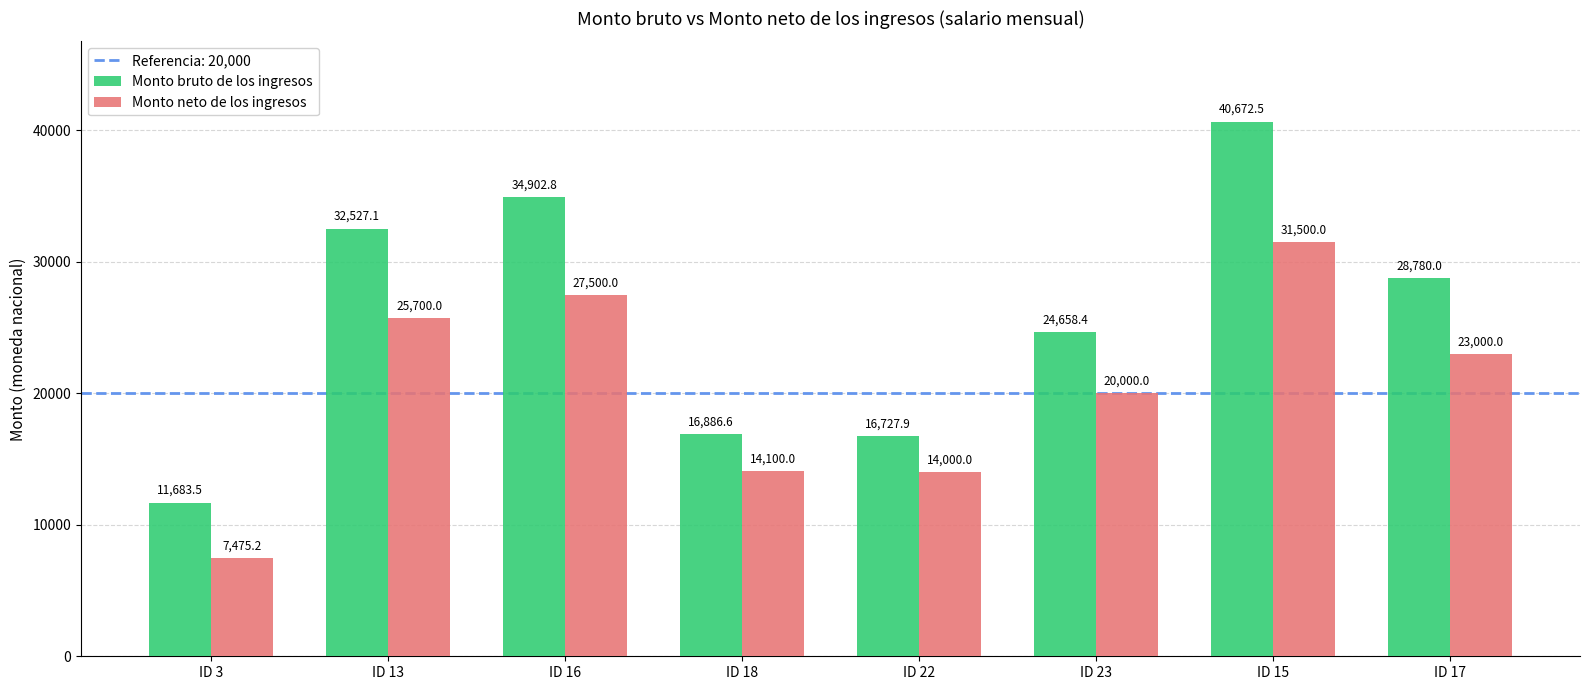

Are the bars horizontal?

No